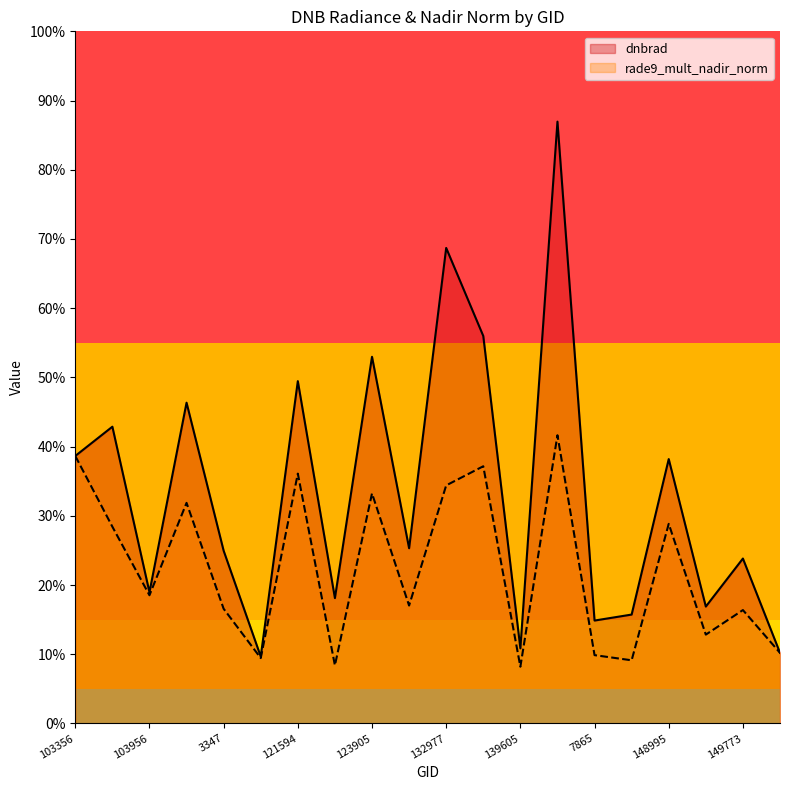

Is the value of dnbrad at 15 greater than the value of rade9_mult_nadir_norm at 3347?

No